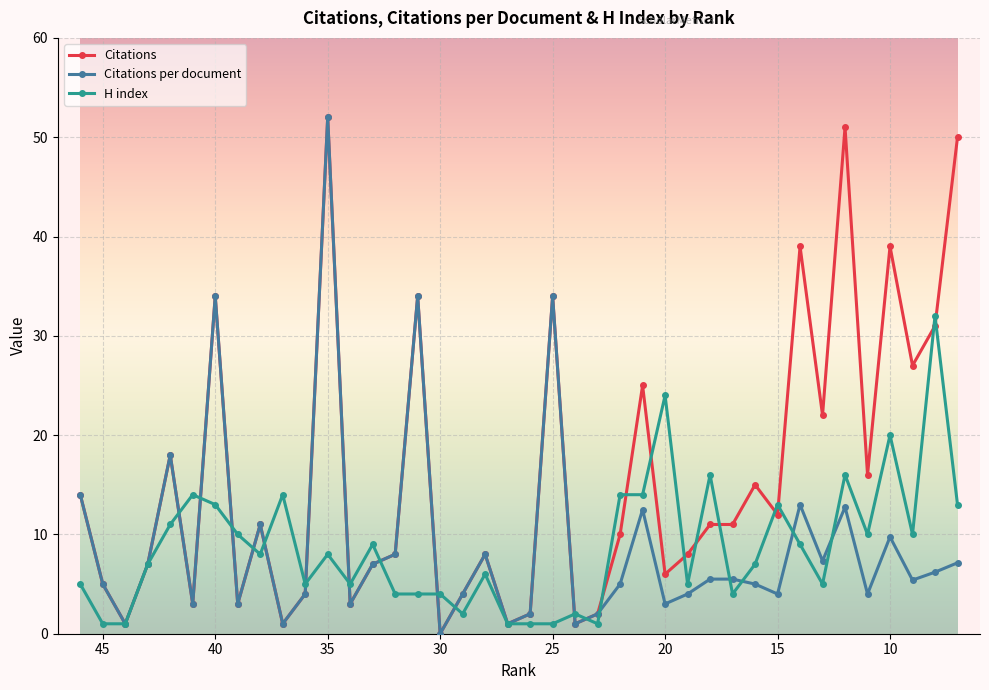

How many lines are shown in the chart?

3